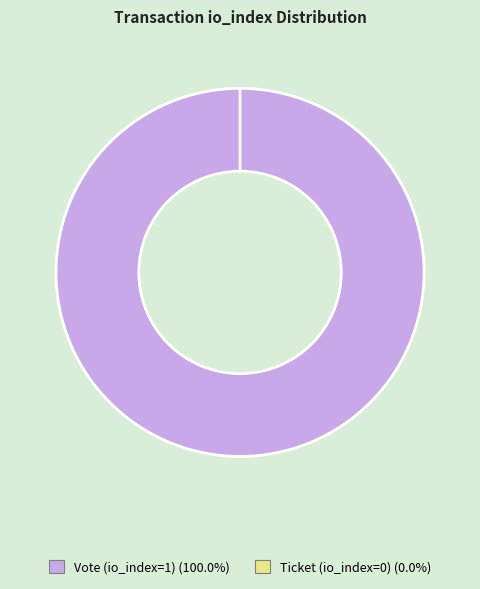

Do Vote (io_index=1) and Ticket (io_index=0) together represent more than half of the pie?

Yes